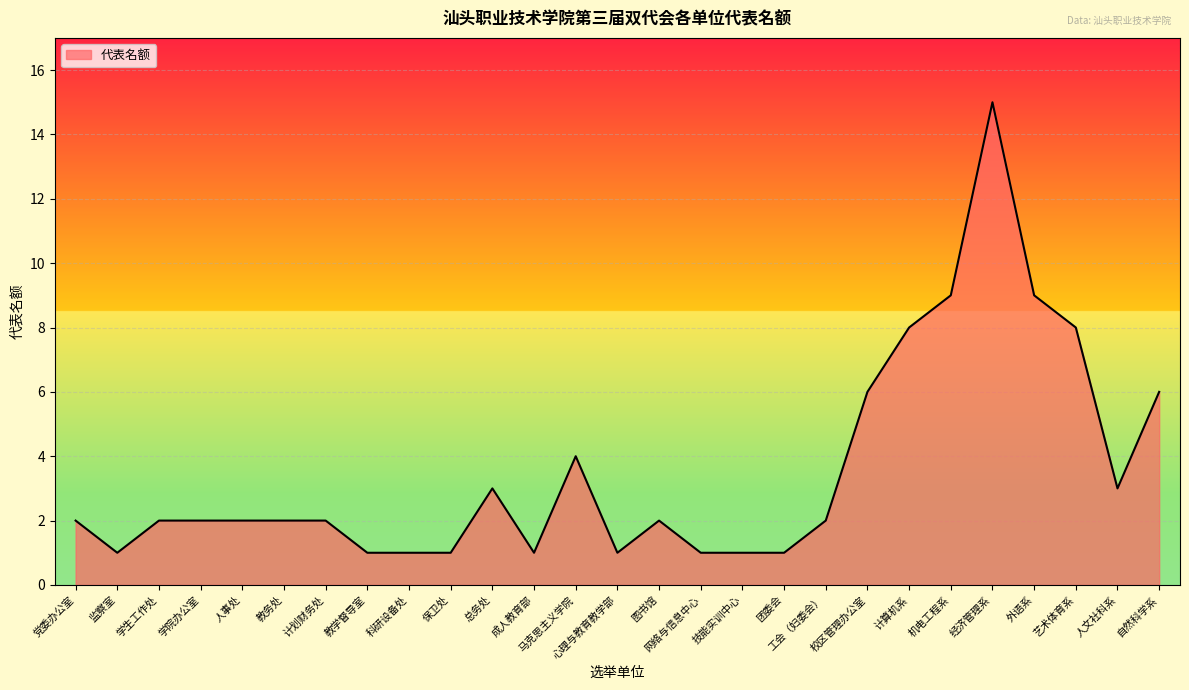

Approximately how many times larger is the value at 总务处 compared to 心理与教育教学部?

3.0